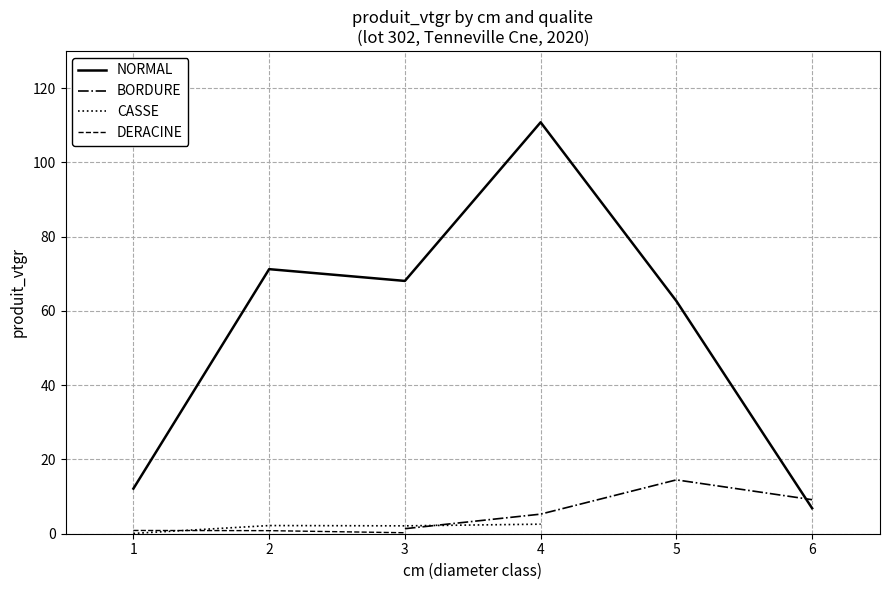

What is the value of the CASSE point at the 1st from the left?

0.1